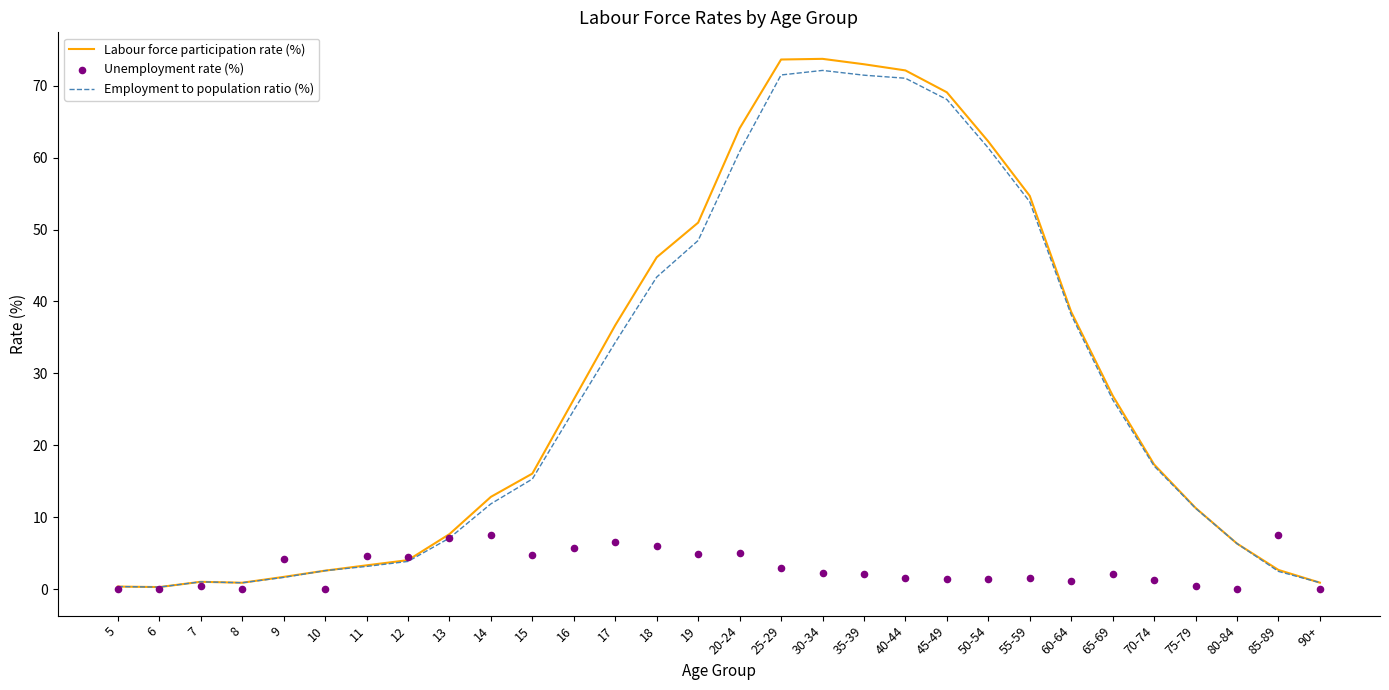

What are all the series names shown in the legend?

Labour force participation rate (%), Employment to population ratio (%), Unemployment rate (%)